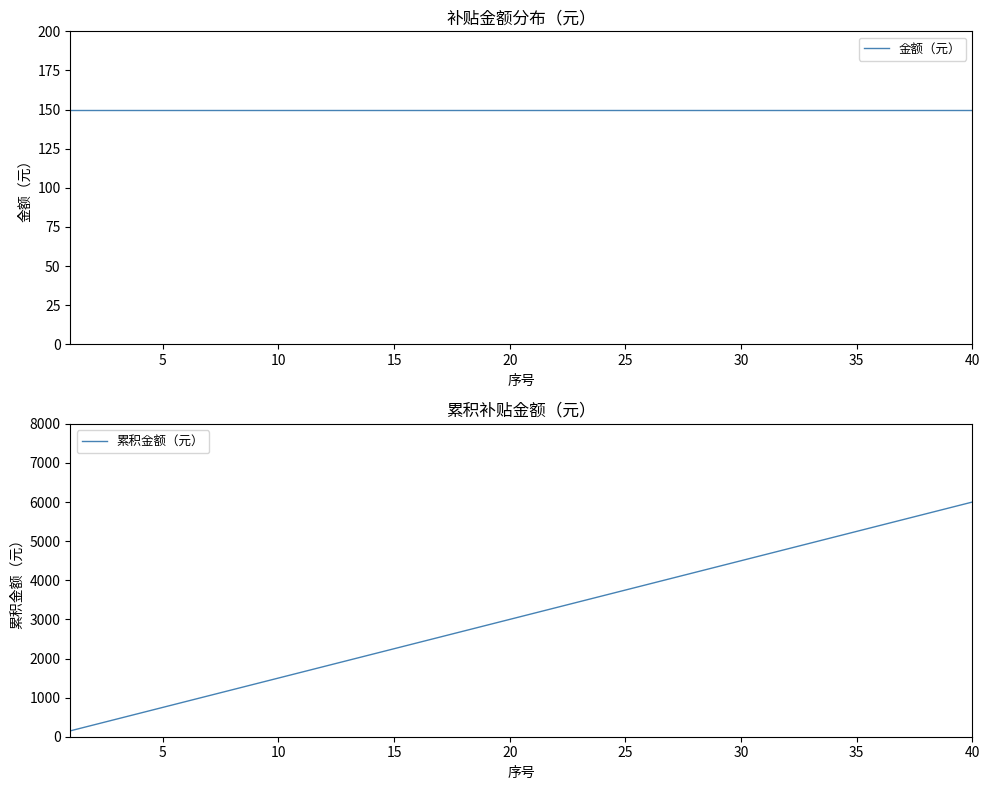

Is the value of 累积金额（元） at 23 greater than the value of 金额（元） at 0?

Yes